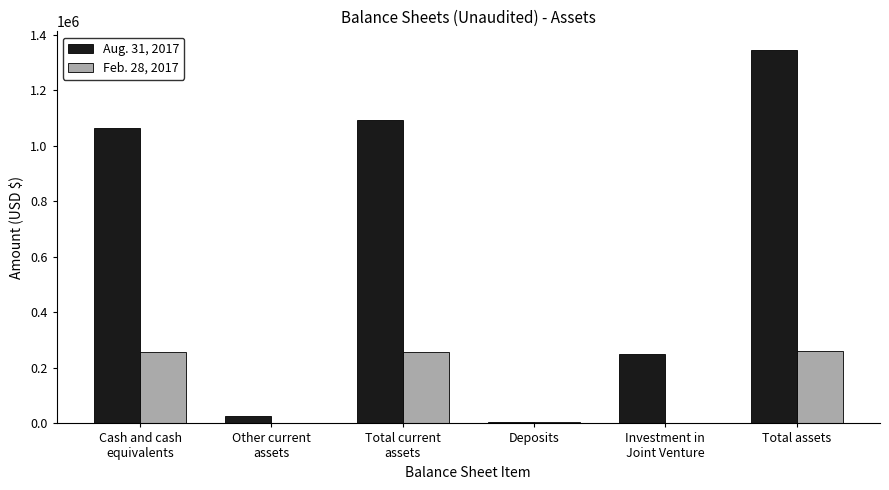

How many categories are shown in the chart?

6